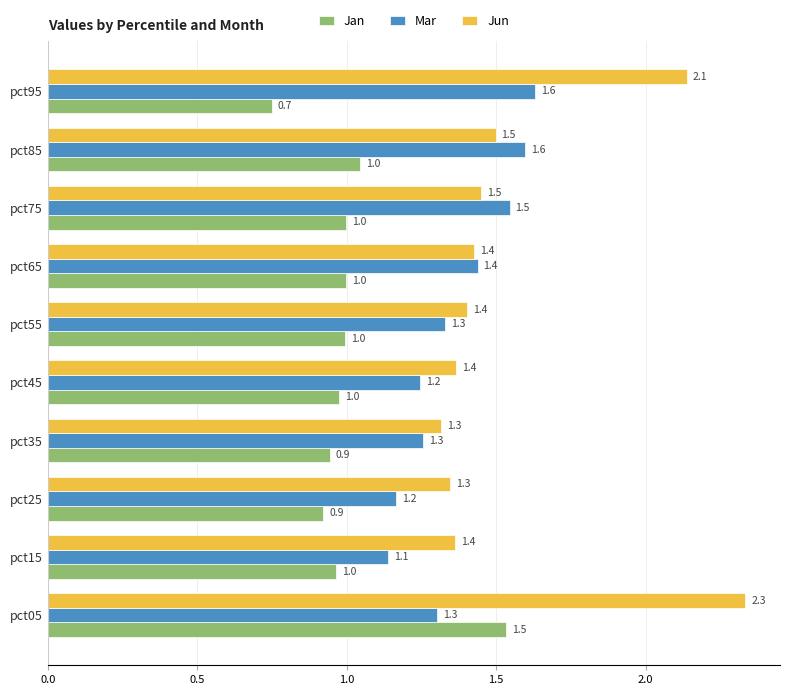

What is the difference between the highest and lowest values at pct85?

0.6